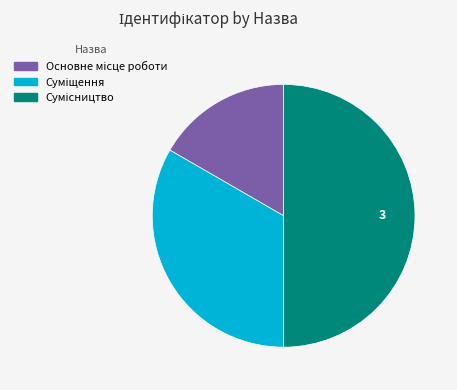

How many slices are in this pie chart?

3